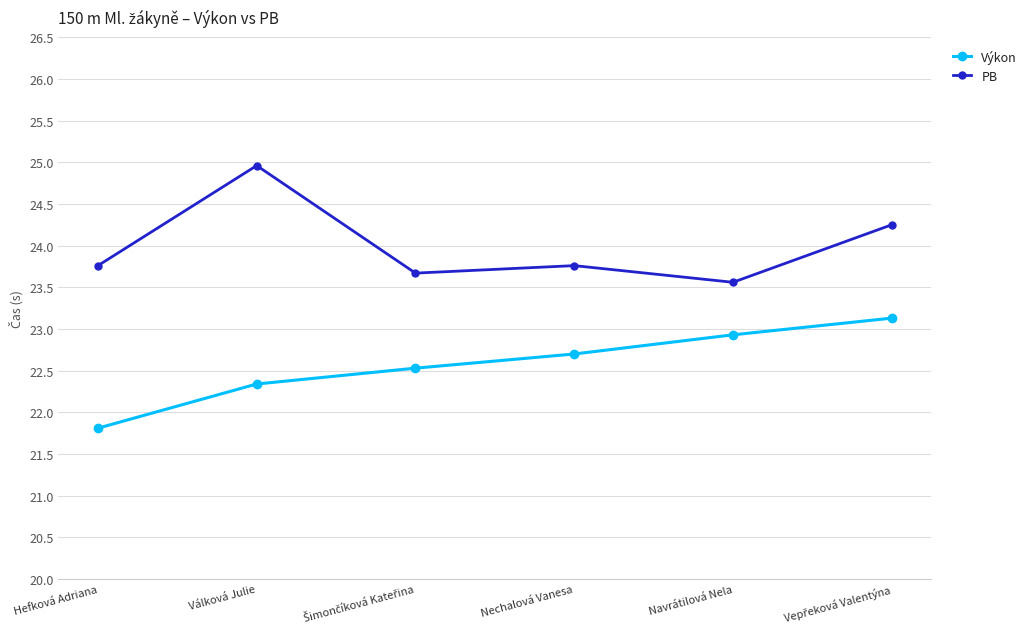

What is the total value across all series at Nechalová Vanesa?

46.5